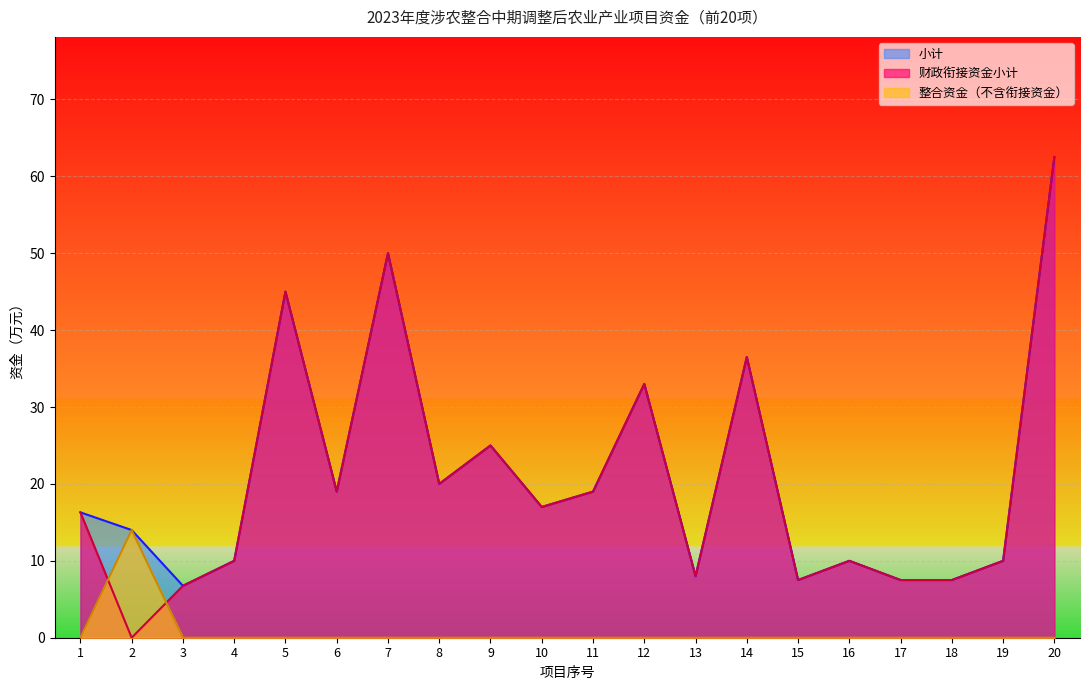

List the series in order of their peak value, highest first.

小计, 财政衔接资金小计, 整合资金（不含衔接资金）